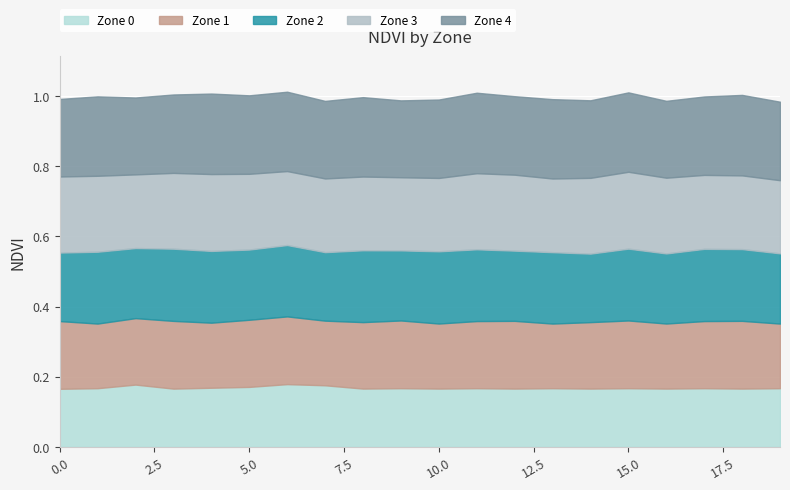

Which series has the largest range (max minus min)?

Zone 0